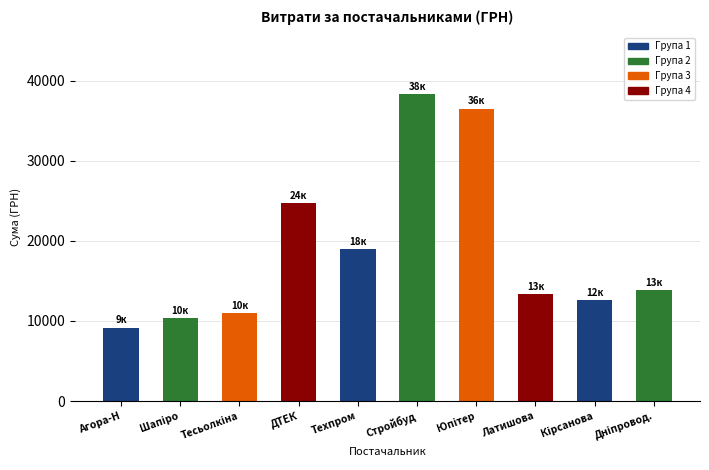

Which label corresponds to the largest value in the chart?

Стройбуд